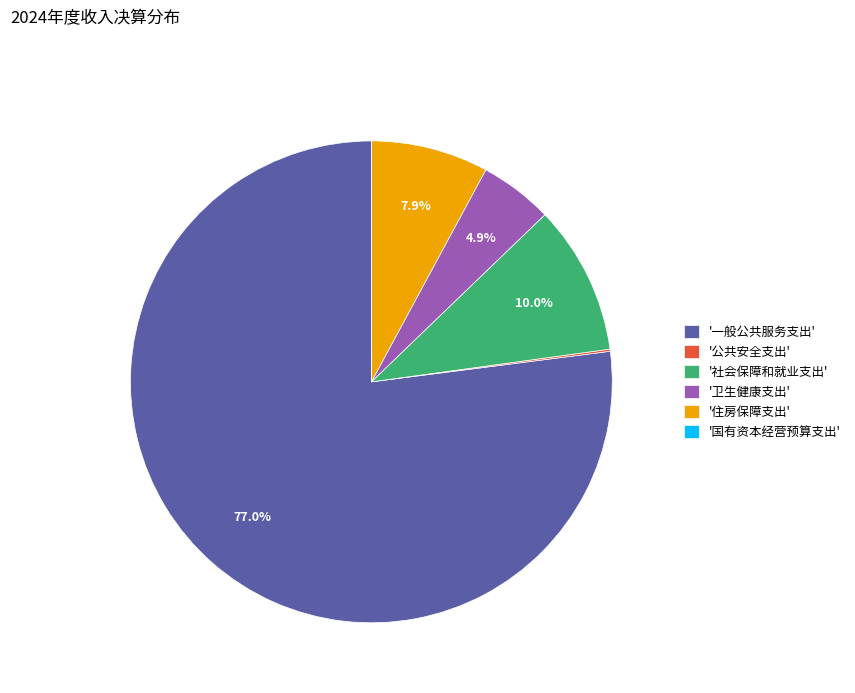

Does '住房保障支出' account for over 50% of the chart?

No